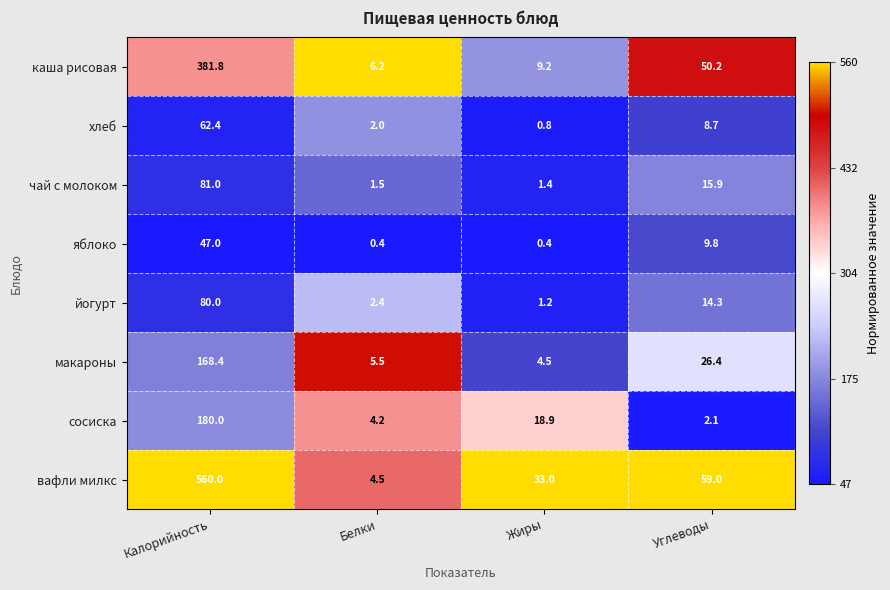

At how many categories does at least one series exceed 0?

4